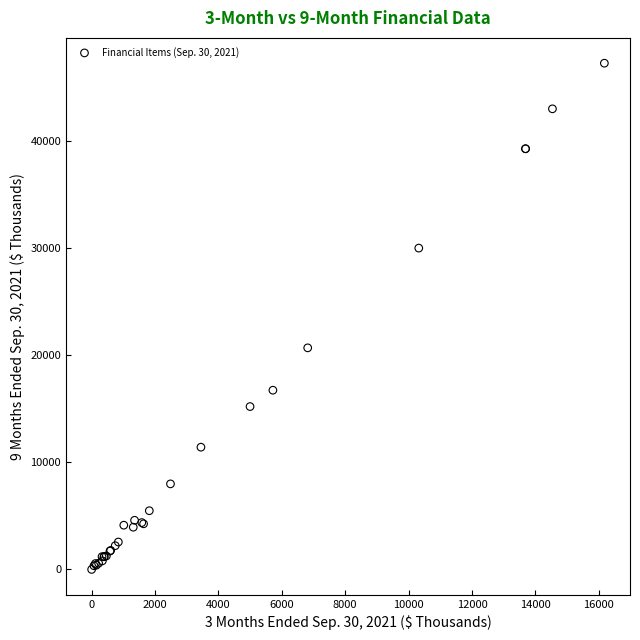

What Y value in the scatter plot is closest to 23637?

20693